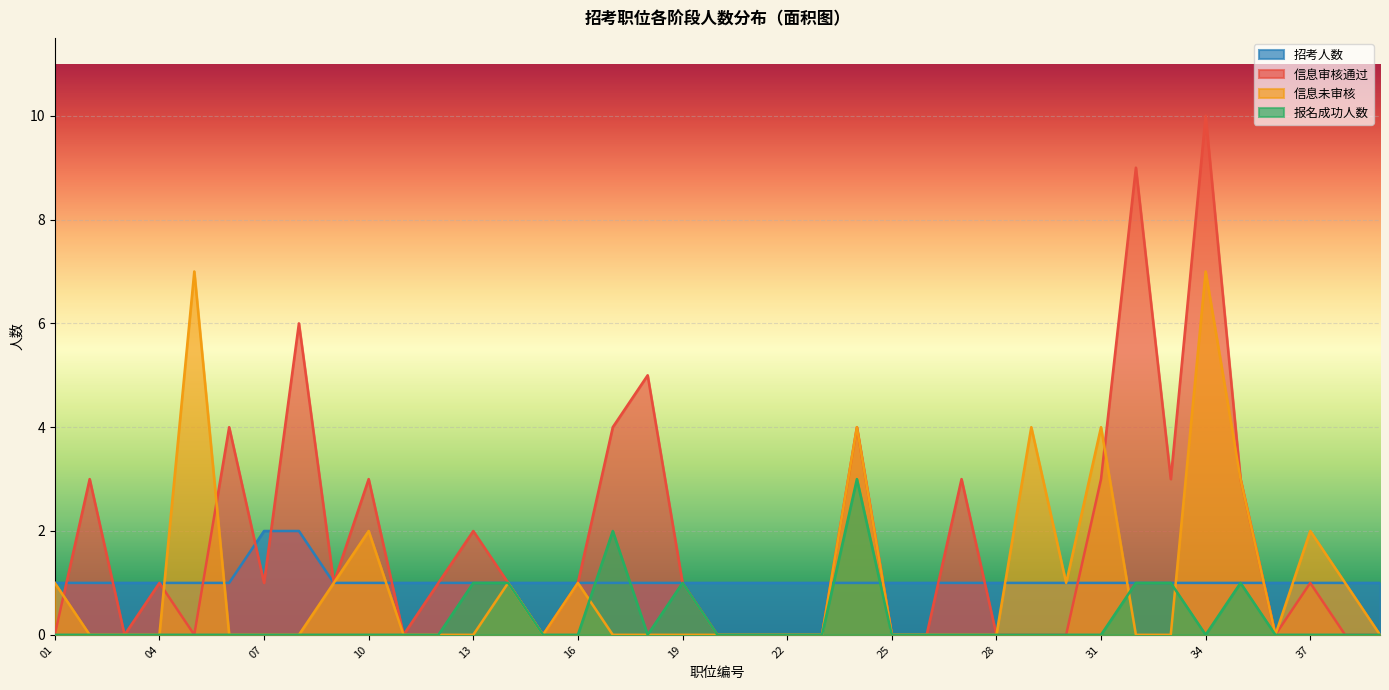

Reading left to right, transcribe all the data shown in this chart.

信息审核通过: 0	3	0	1	0	4	1	6	1	3	0	1	2	1	0	1	4	5	1	0	0	0	0	4	0	0	3	0	0	0	3	9	3	10	3	0	1	0	0
信息未审核: 1	0	0	0	7	0	0	0	1	2	0	0	0	1	0	1	0	0	0	0	0	0	0	4	0	0	0	0	4	1	4	0	0	7	3	0	2	1	0
报名成功人数: 0	0	0	0	0	0	0	0	0	0	0	0	1	1	0	0	2	0	1	0	0	0	0	3	0	0	0	0	0	0	0	1	1	0	1	0	0	0	0
招考人数: 1	1	1	1	1	1	2	2	1	1	1	1	1	1	1	1	1	1	1	1	1	1	1	1	1	1	1	1	1	1	1	1	1	1	1	1	1	1	1